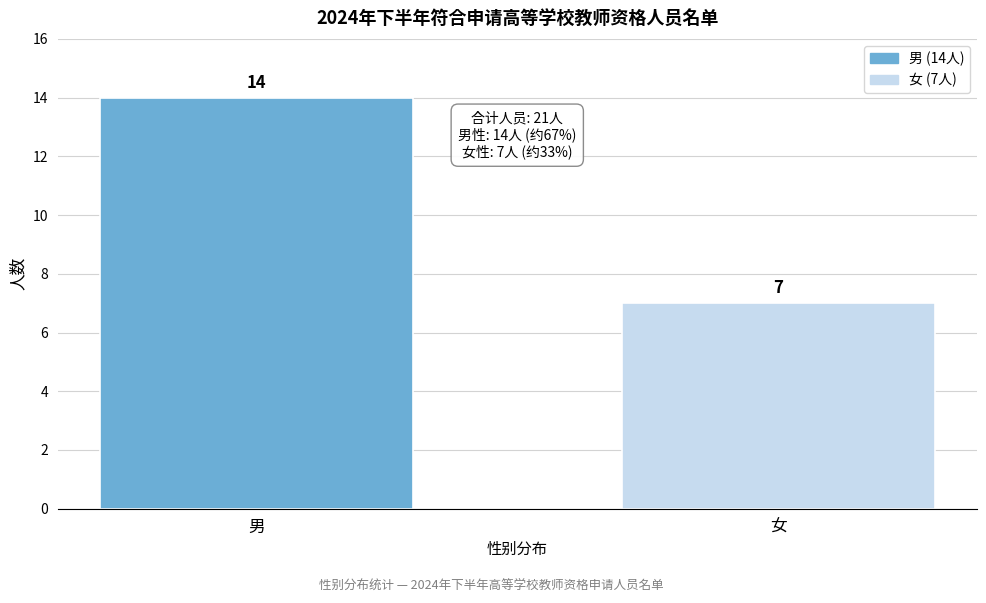

Reading left to right, what are all the values shown in this chart?

14	7